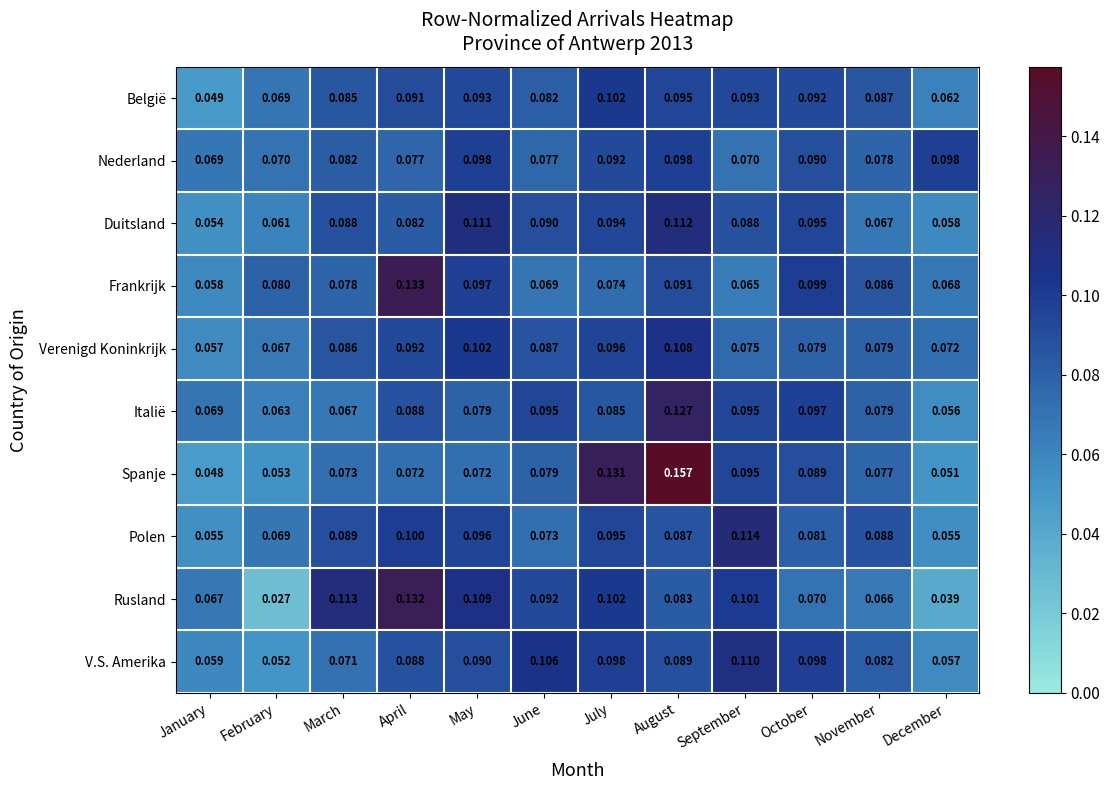

List the series in order of their peak value, highest first.

Spanje, Frankrijk, Rusland, Italië, Polen, Duitsland, V.S. Amerika, Verenigd Koninkrijk, België, Nederland